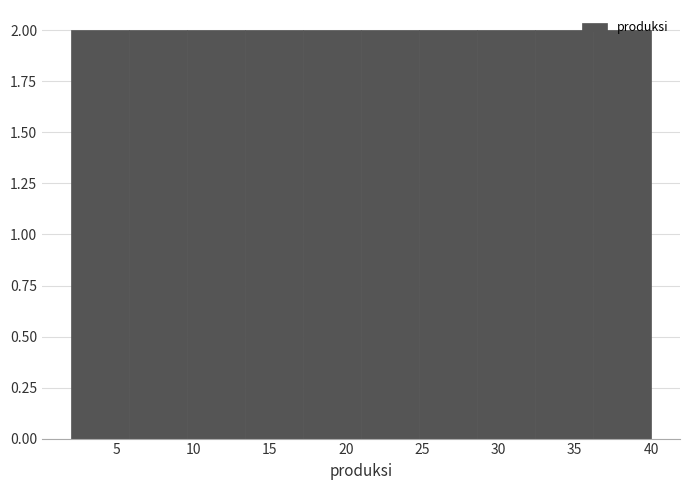

How tall is the bar that spans 17.2 to 21.0 on the x-axis? Neither the bar edges nor the heights are printed on the chart, so give them approximately, as read against the axes.

2